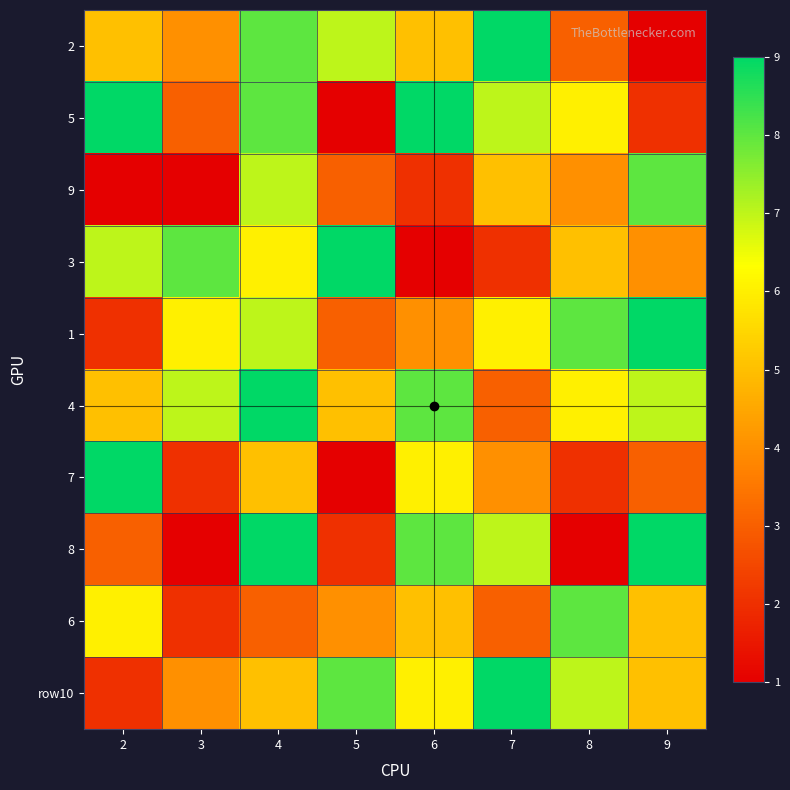

At how many categories does at least one series exceed 7?

8